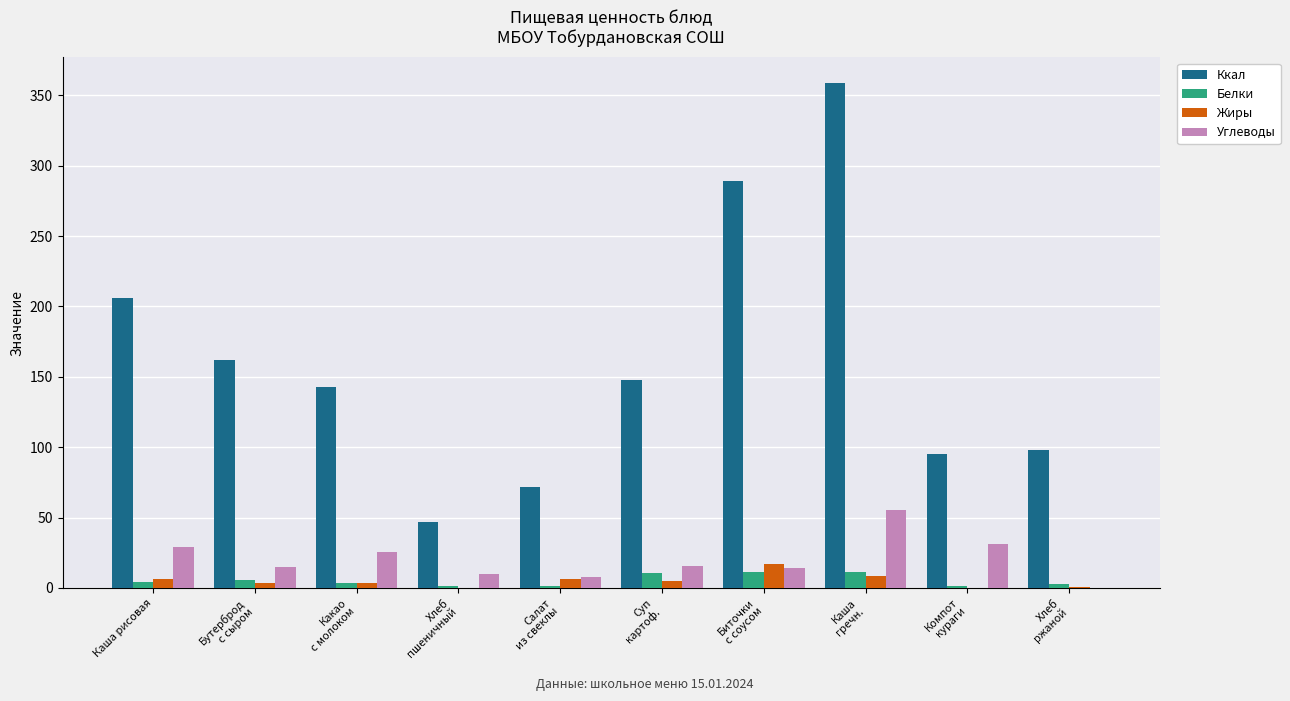

How many positive values does the Углеводы series have?

9